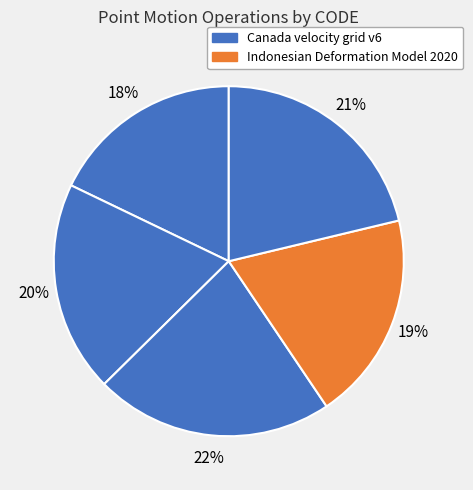

How many segments does this pie chart have?

5